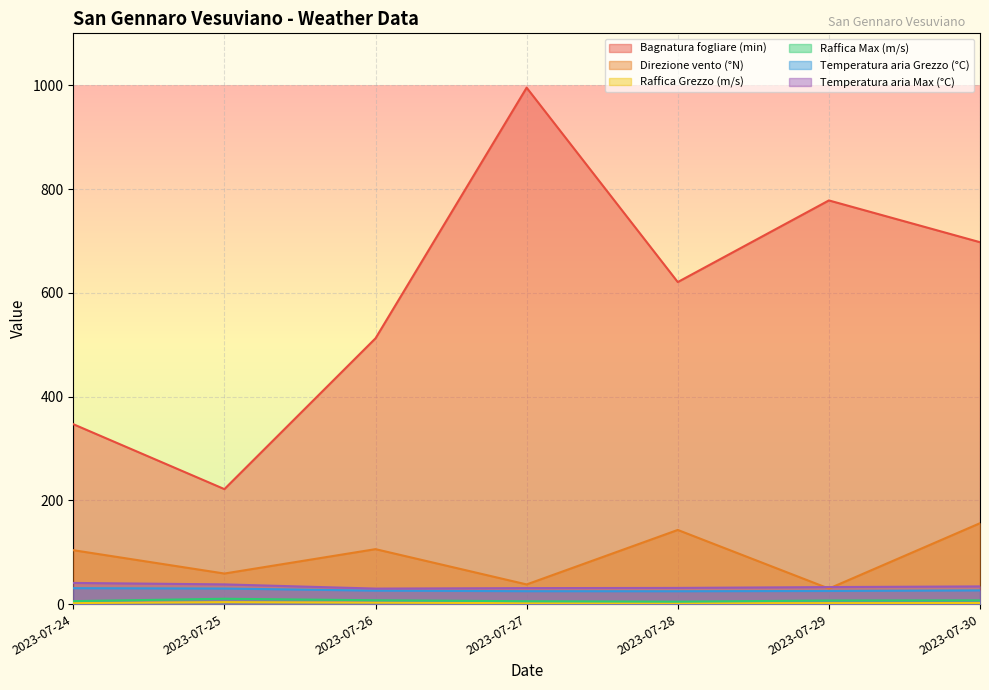

True or false: Bagnatura fogliare (min) and Raffica Grezzo (m/s) intersect in this chart.

False